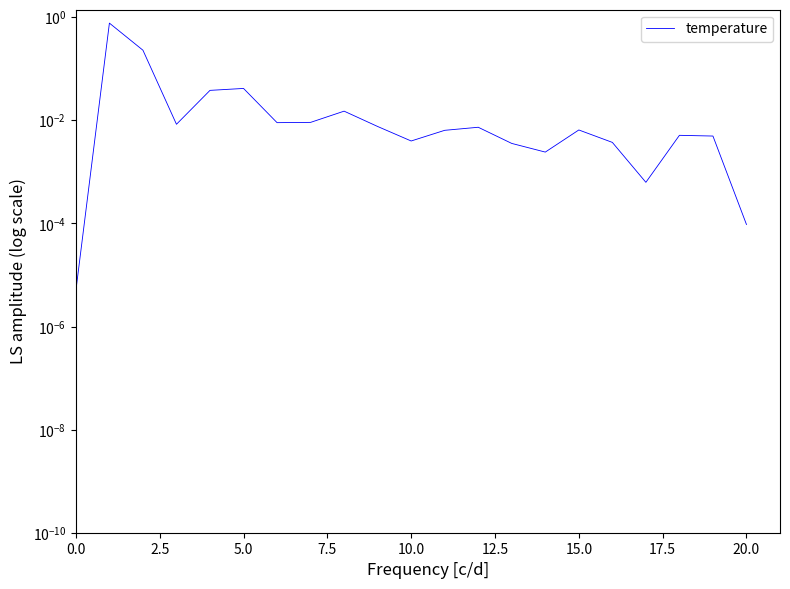

What is the value of the 2nd point from the left?

0.8